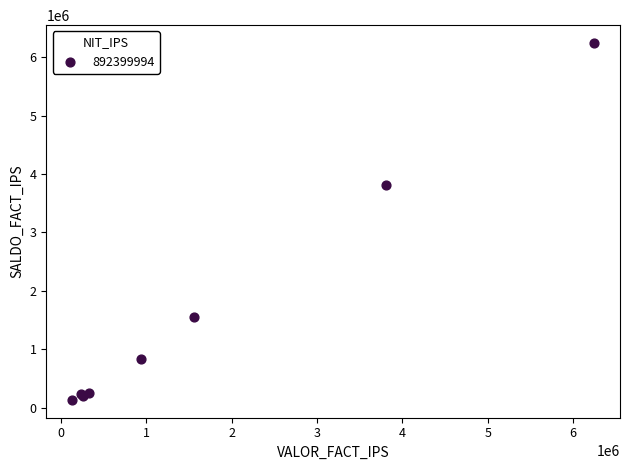

What Y value in the scatter plot is closest to 3187836?

3811991